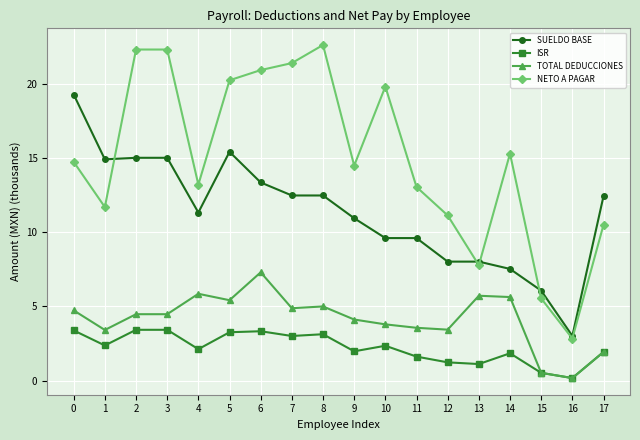

Is this an area chart (filled region under the line)?

No